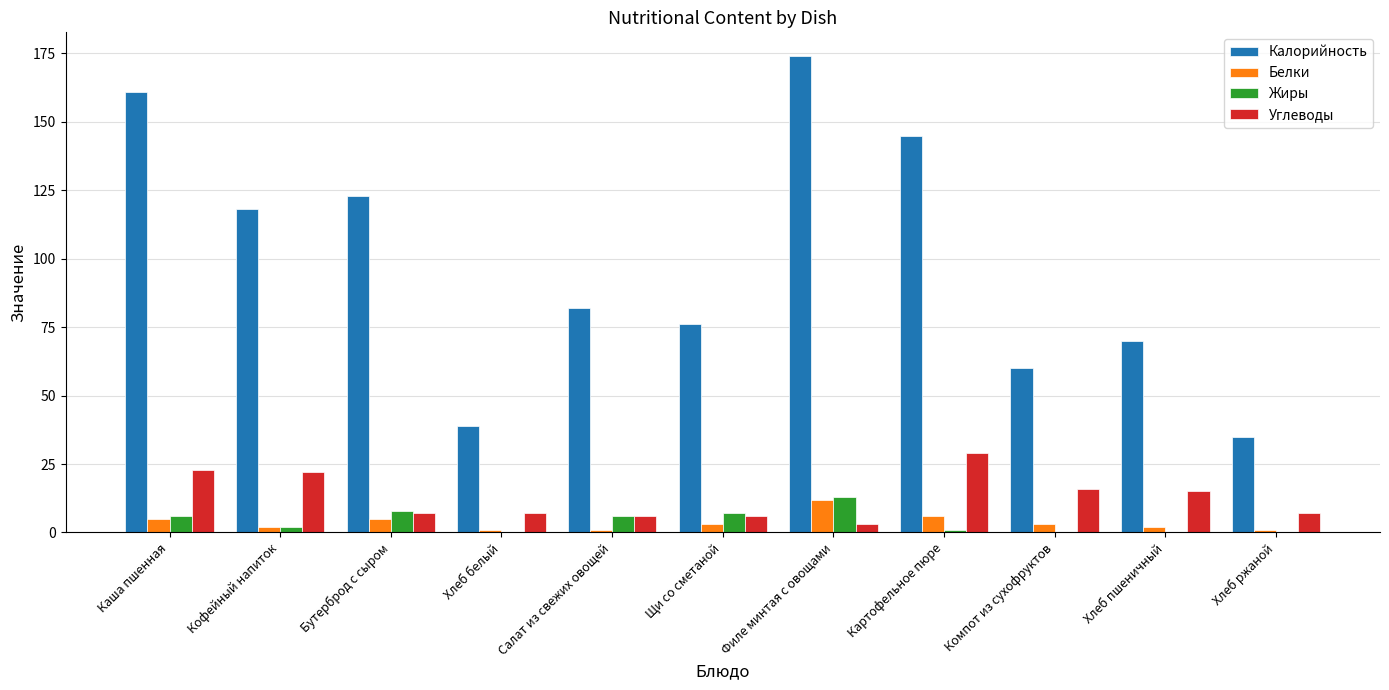

Reading left to right, what are all the values shown in this chart?

Калорийность: Каша пшенная=161	Кофейный напиток=118	Бутерброд с сыром=123	Хлеб белый=39	Салат из свежих овощей=82	Щи со сметаной=76	Филе минтая с овощами=174	Картофельное пюре=145	Компот из сухофруктов=60	Хлеб пшеничный=70	Хлеб ржаной=35
Белки: Каша пшенная=5	Кофейный напиток=2	Бутерброд с сыром=5	Хлеб белый=1	Салат из свежих овощей=1	Щи со сметаной=3	Филе минтая с овощами=12	Картофельное пюре=6	Компот из сухофруктов=3	Хлеб пшеничный=2	Хлеб ржаной=1
Жиры: Каша пшенная=6	Кофейный напиток=2	Бутерброд с сыром=8	Хлеб белый=0	Салат из свежих овощей=6	Щи со сметаной=7	Филе минтая с овощами=13	Картофельное пюре=1	Компот из сухофруктов=0	Хлеб пшеничный=0	Хлеб ржаной=0
Углеводы: Каша пшенная=23	Кофейный напиток=22	Бутерброд с сыром=7	Хлеб белый=7	Салат из свежих овощей=6	Щи со сметаной=6	Филе минтая с овощами=3	Картофельное пюре=29	Компот из сухофруктов=16	Хлеб пшеничный=15	Хлеб ржаной=7